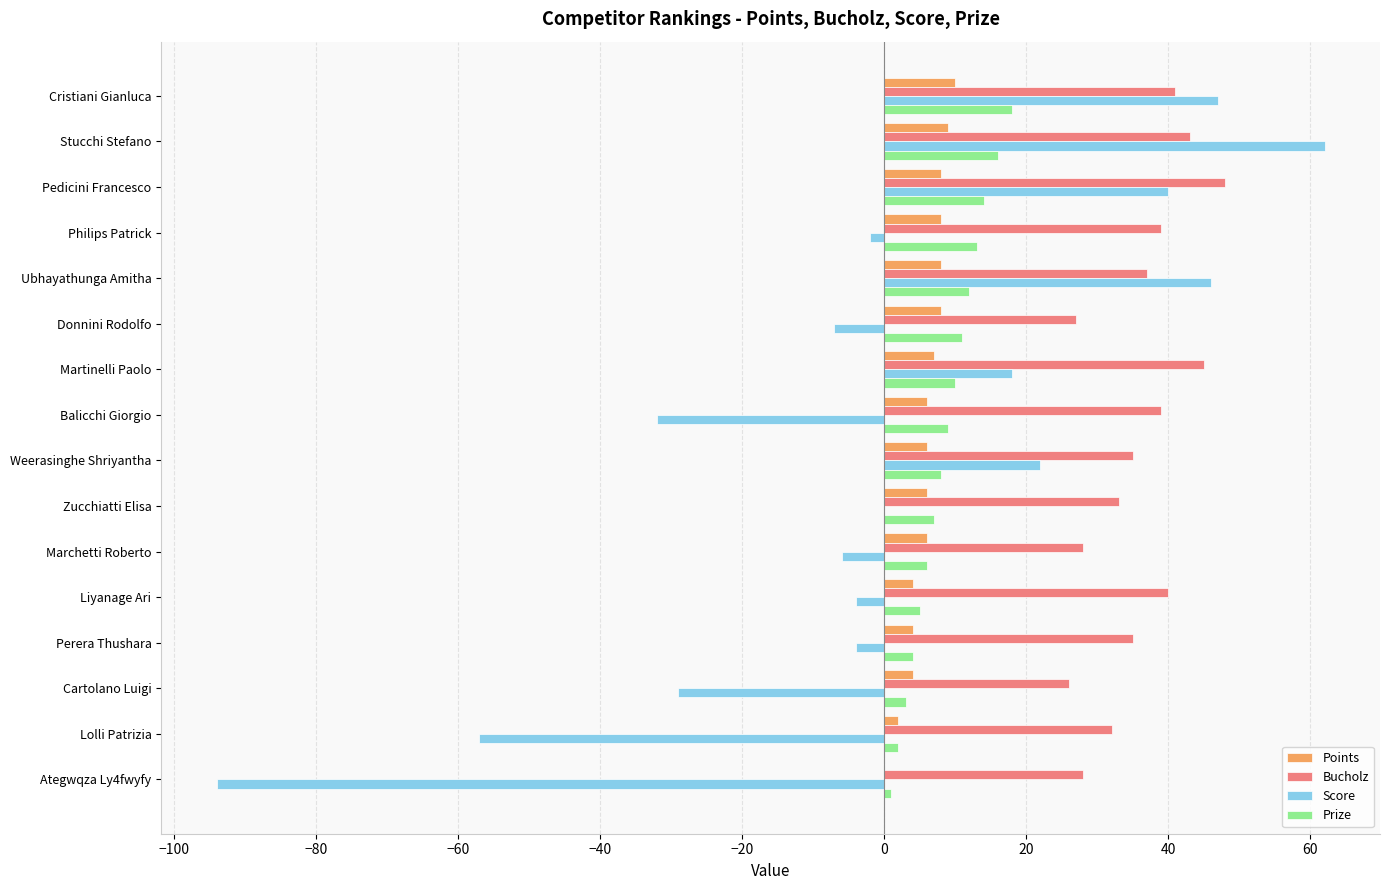

What is the maximum value for Points?

10